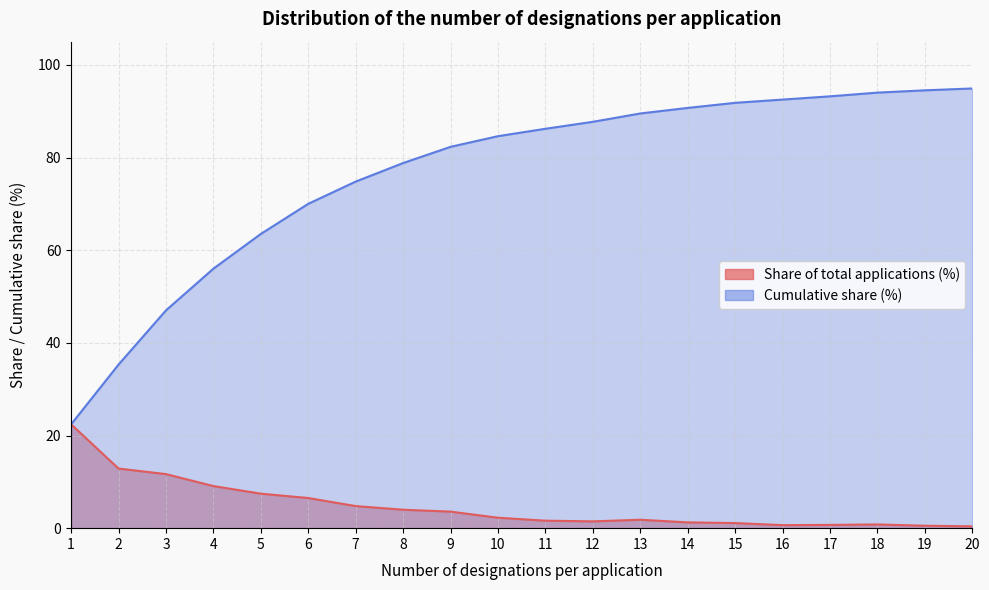

Is the value of Cumulative share (%) at 5 greater than the value of Share of total applications (%) at 15?

Yes